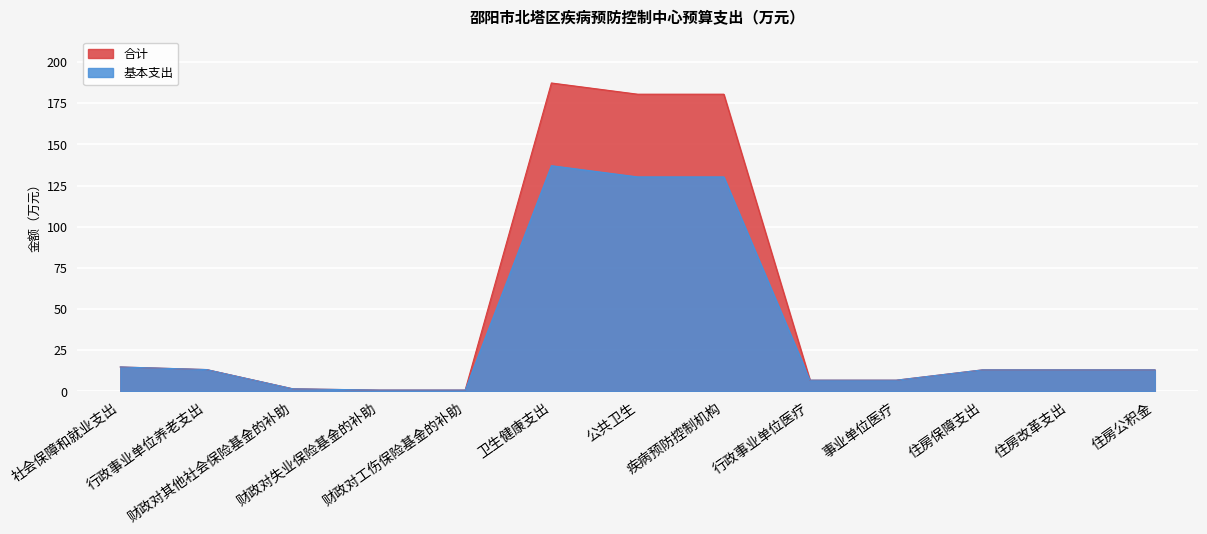

Which series changed the most between 疾病预防控制机构 and 住房保障支出?

合计